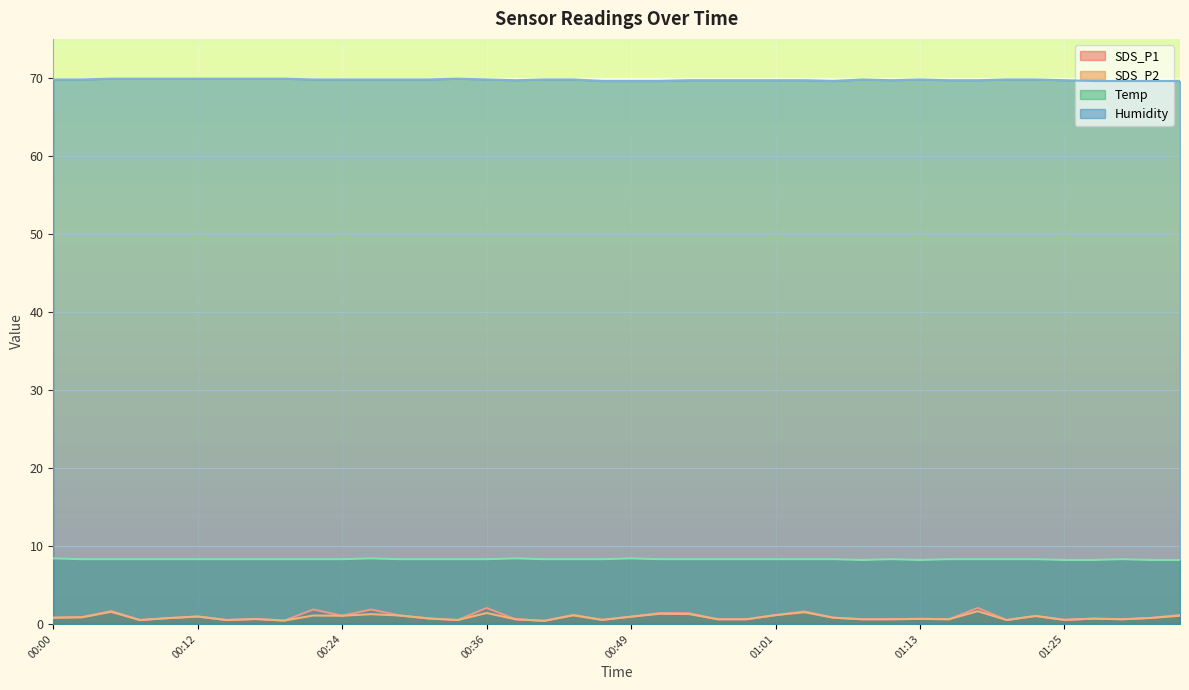

The SDS_P2 series shows 0.2 at 00:19. True or false?

False